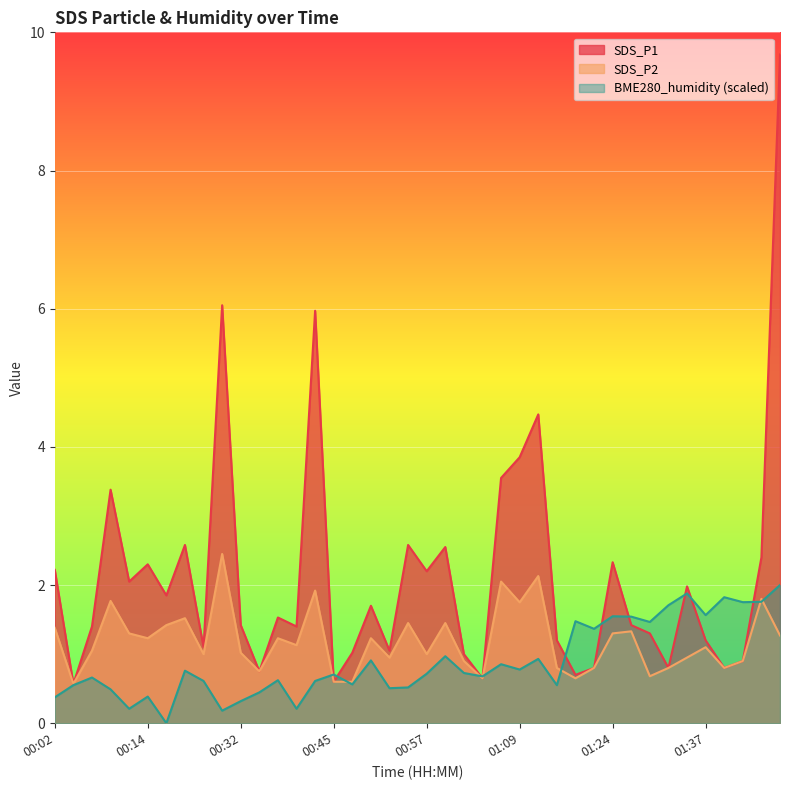

How many times do BME280_humidity and SDS_P2 cross each other?

7